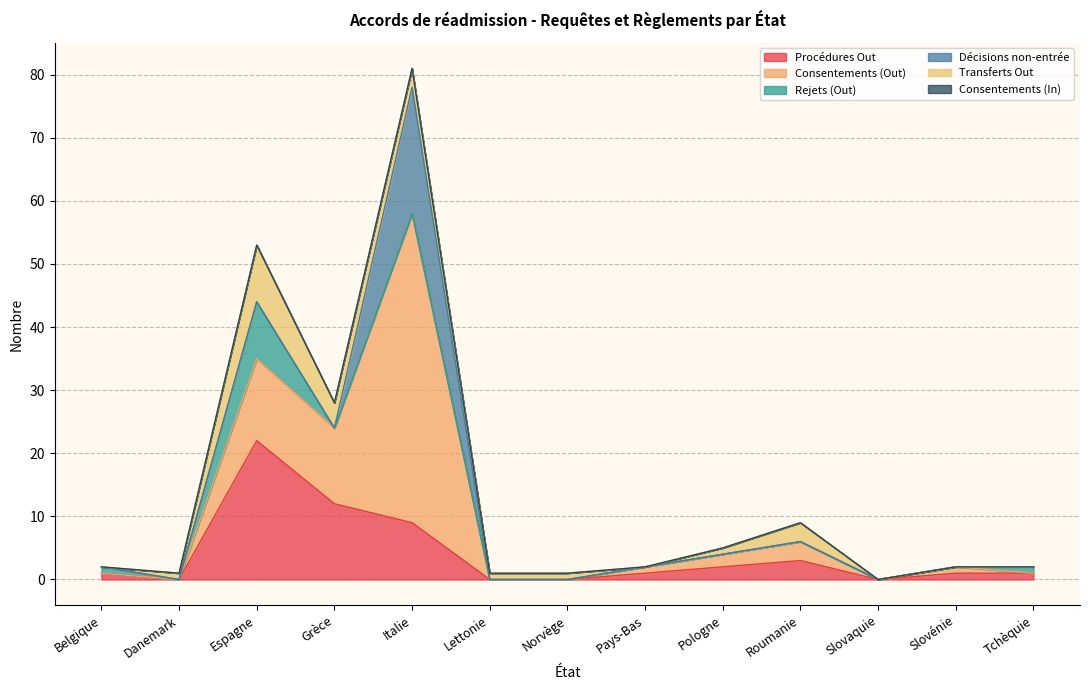

Where is the first local minimum for Procédures Out?

Danemark